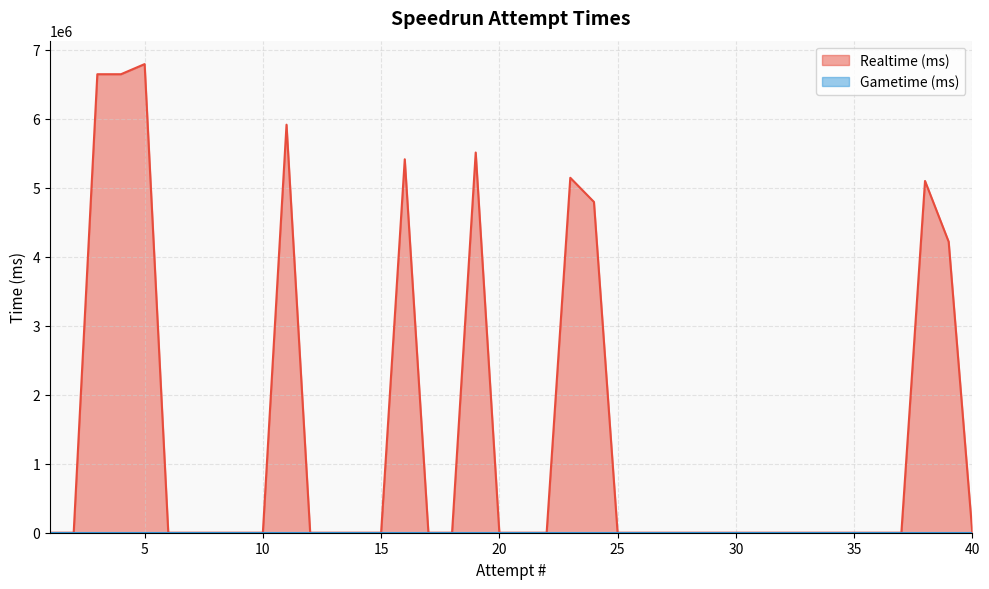

Does the chart display data point markers on the line(s)?

No